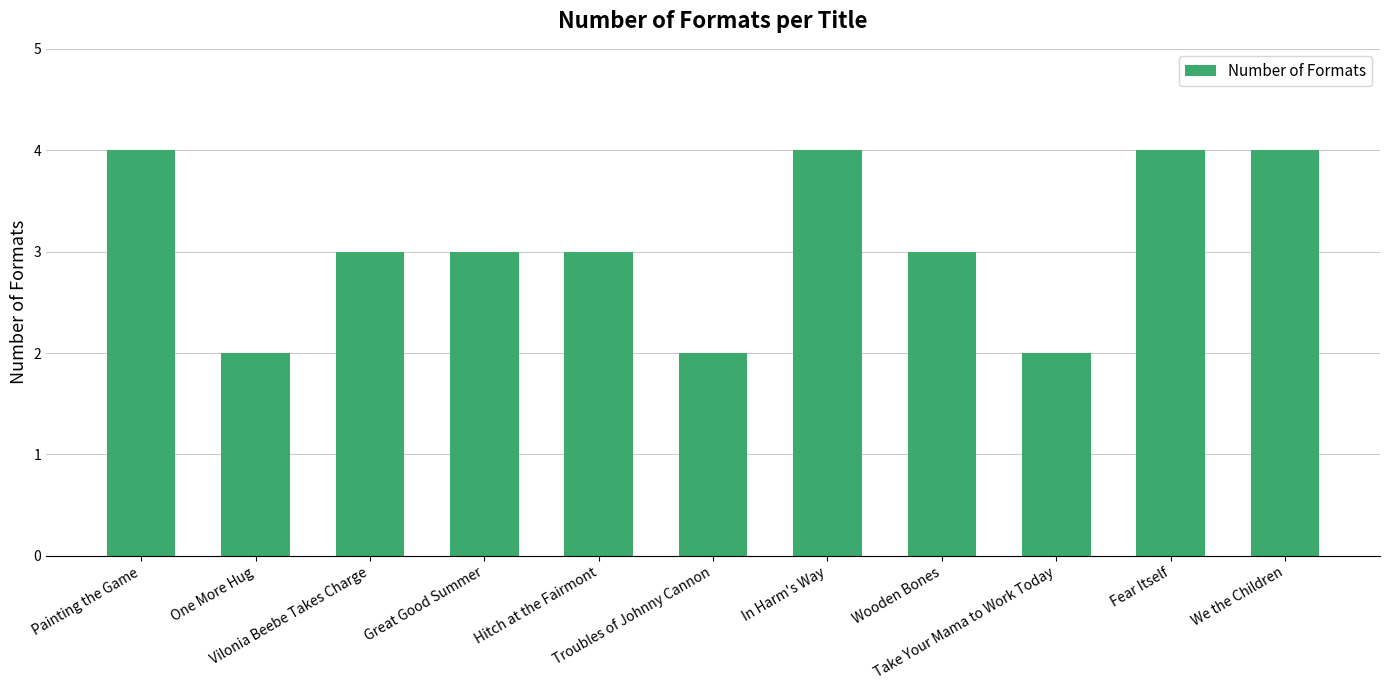

Are the bars grouped side by side (vs. stacked)?

No